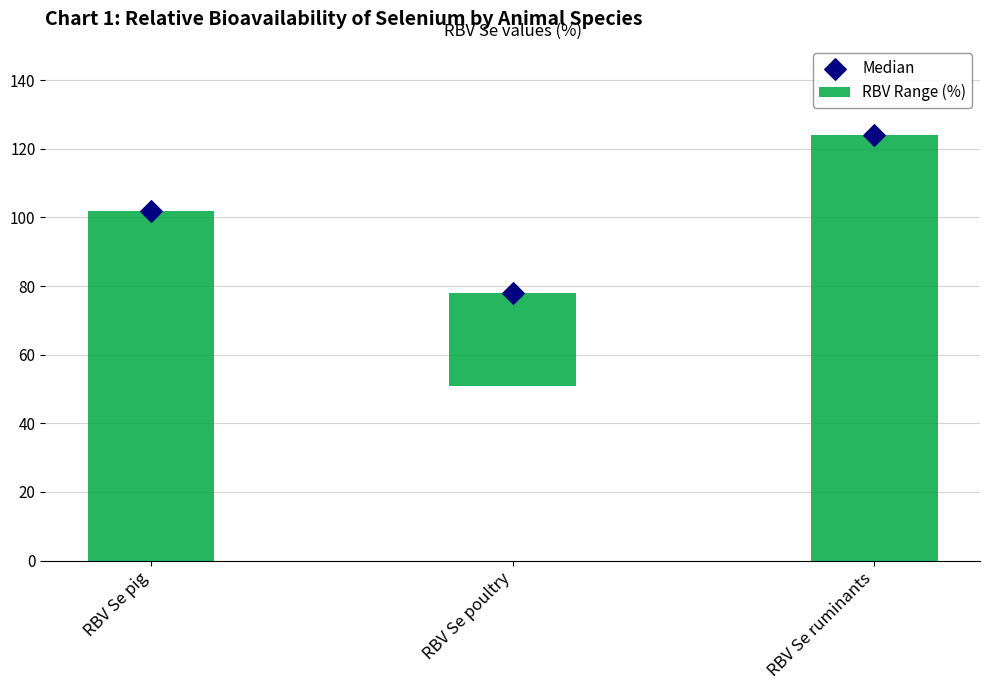

Is the value of Median at RBV Se poultry greater than the value of RBV Range (%) at RBV Se poultry?

Yes